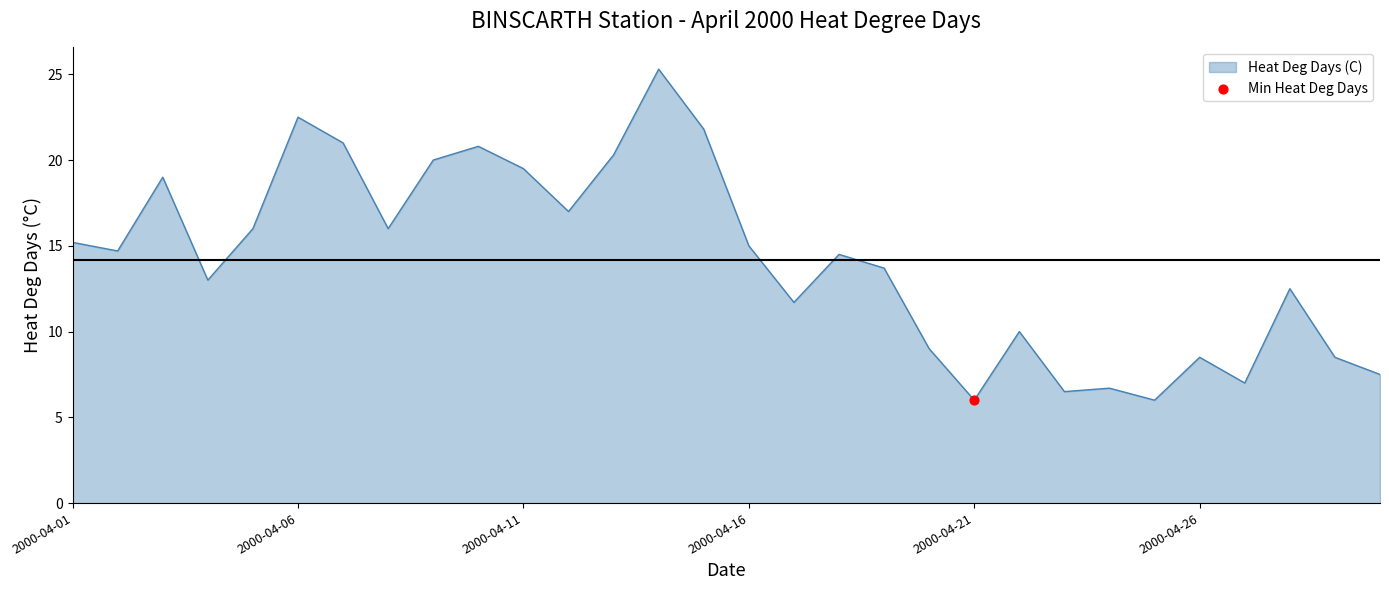

What is the maximum value shown in the chart?

25.3